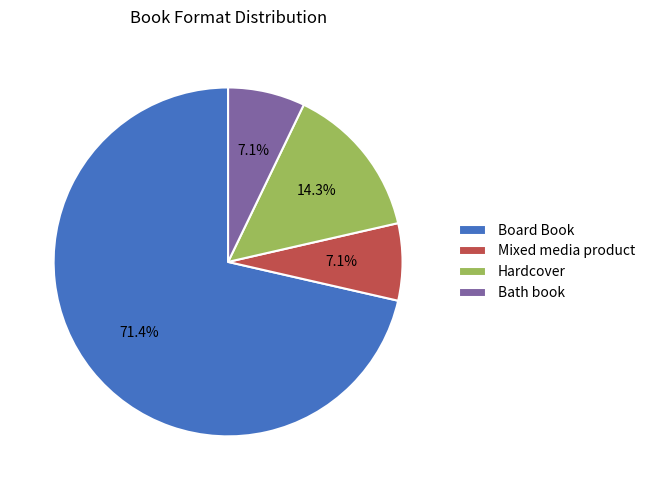

What portion of the pie excludes Bath book?

92.9%